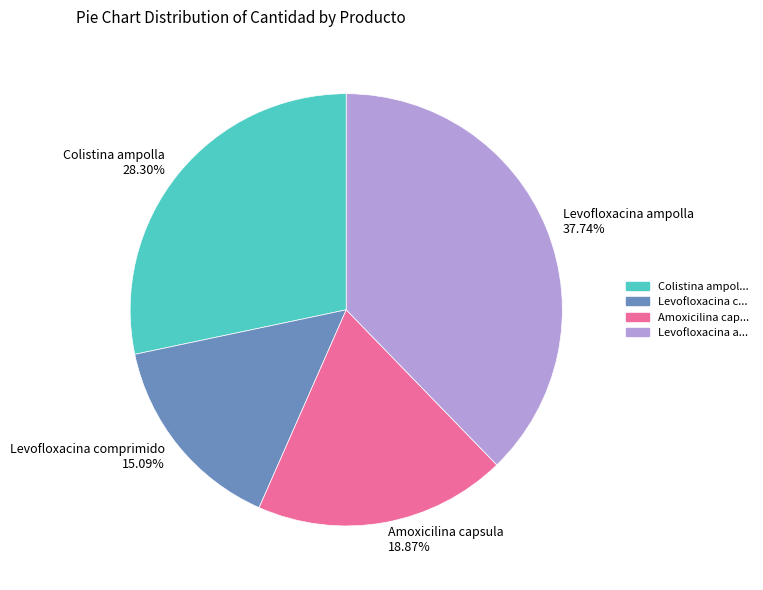

Does any single category account for the majority?

No